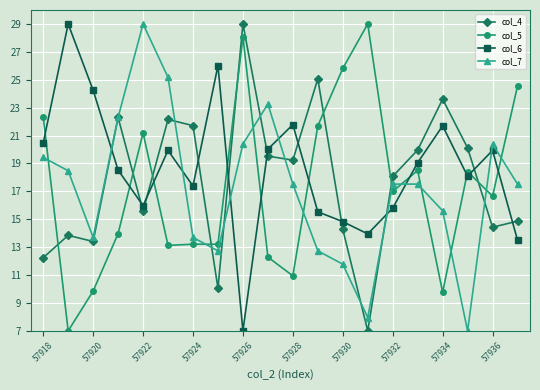

What is the maximum value for col_7?

29.0